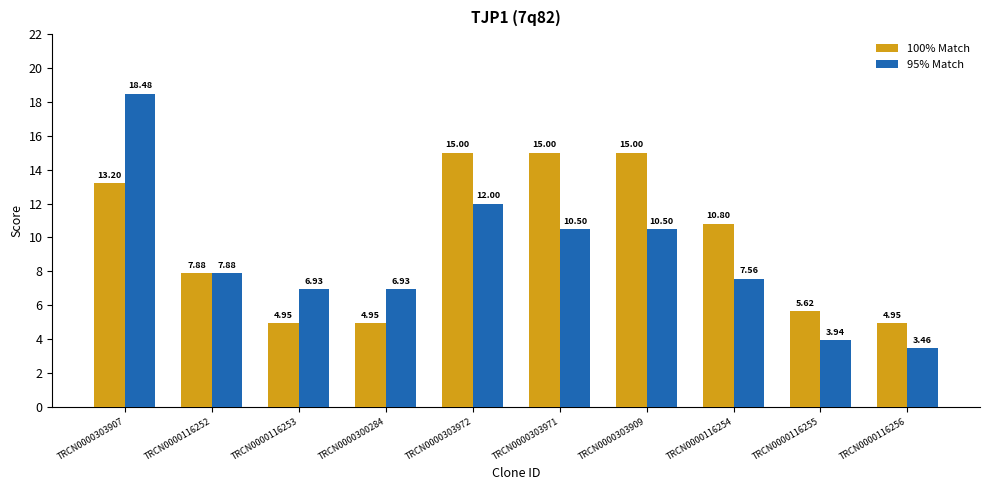

What are all the series names shown in the legend?

100% Match, 95% Match